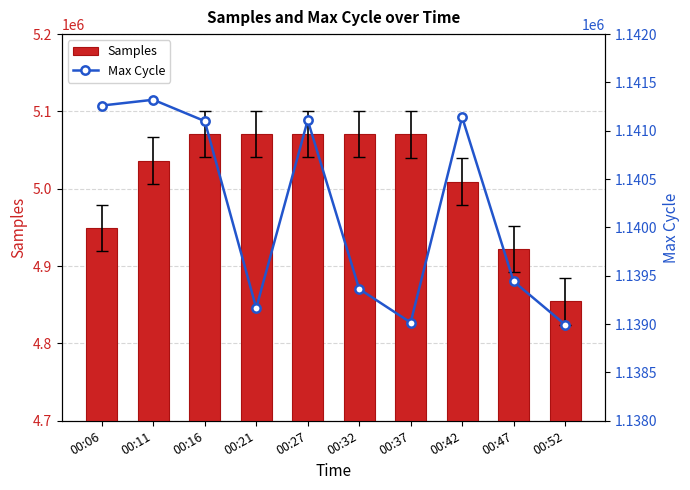

How many data points in Max Cycle are less than 1141100?

5